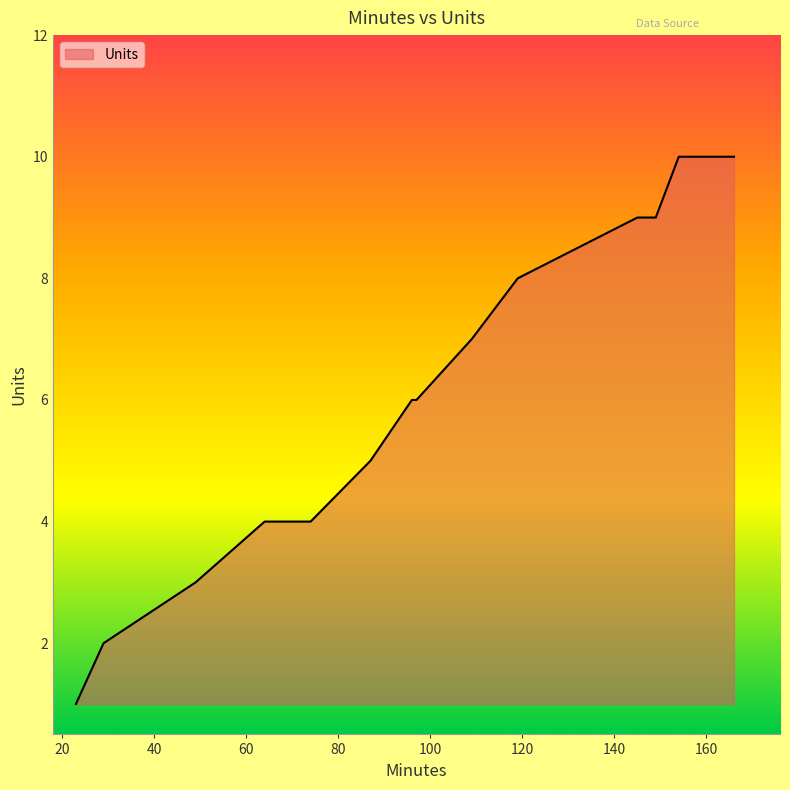

How many lines are shown in the chart?

1